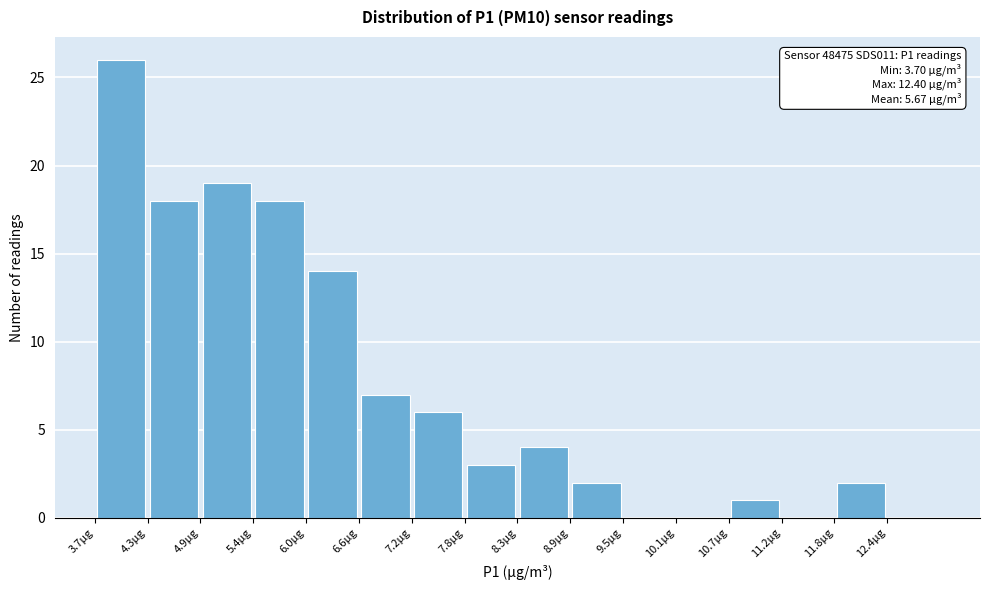

Which range on the x-axis has the tallest bar?

3.70 to 4.28